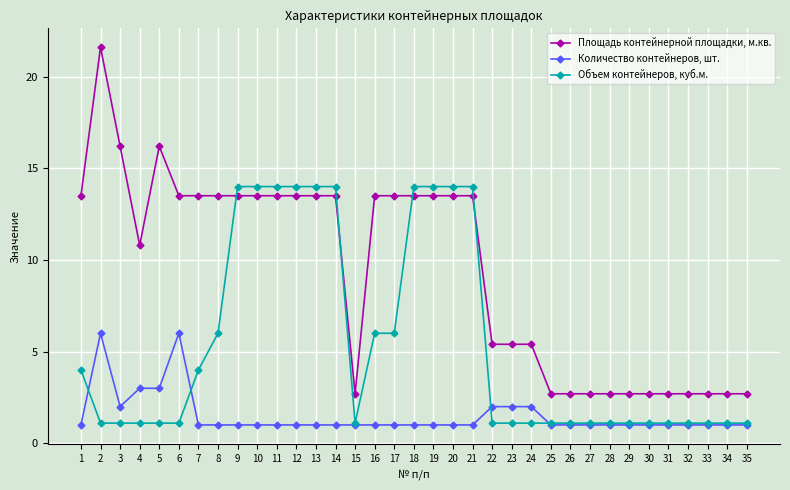

At how many categories does at least one series exceed 21?

1